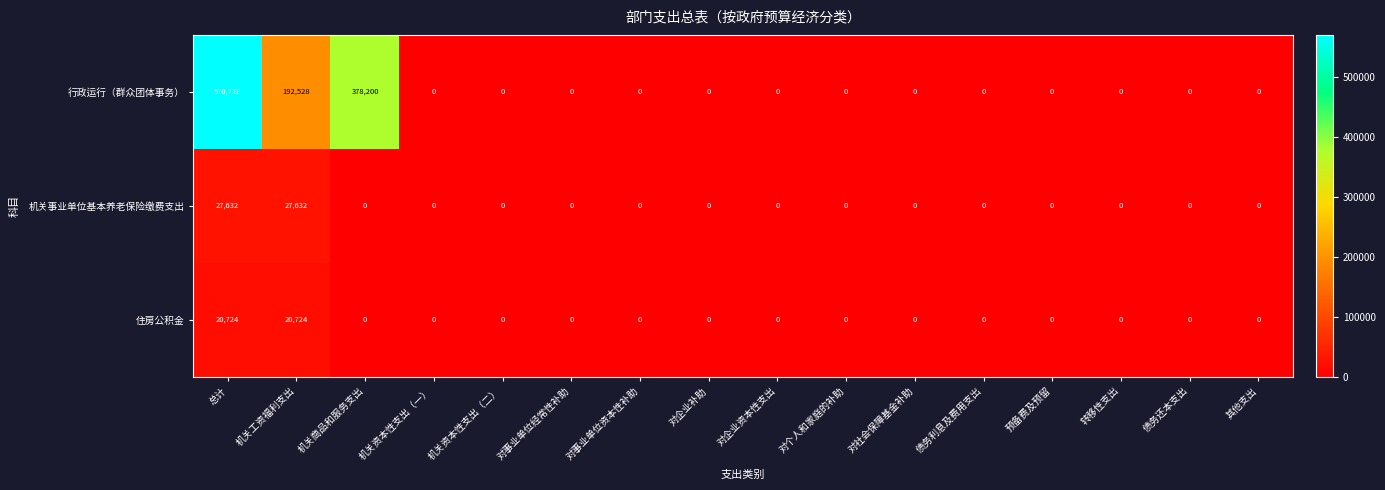

At how many categories does at least one series exceed 184494?

3